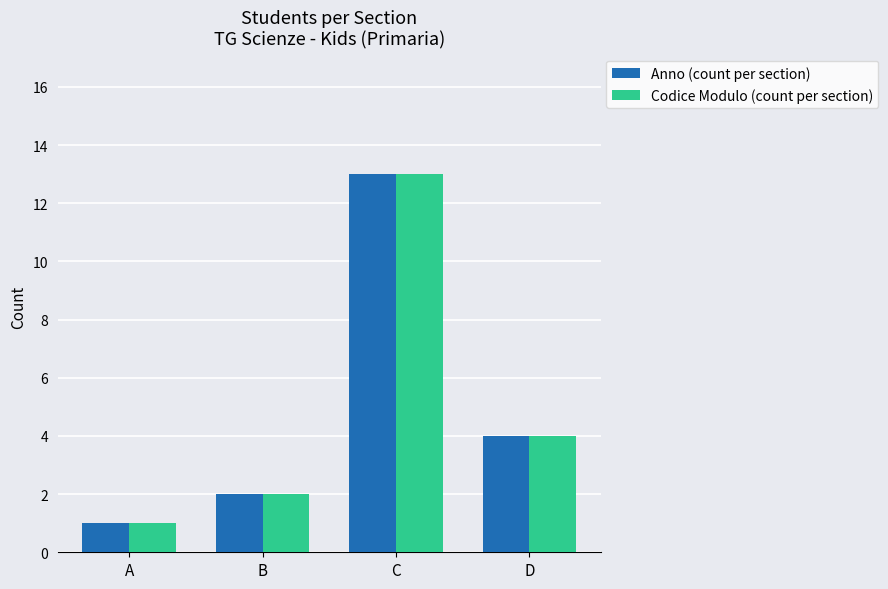

What is the sum of the Codice Modulo (count per section) values at B and D?

6